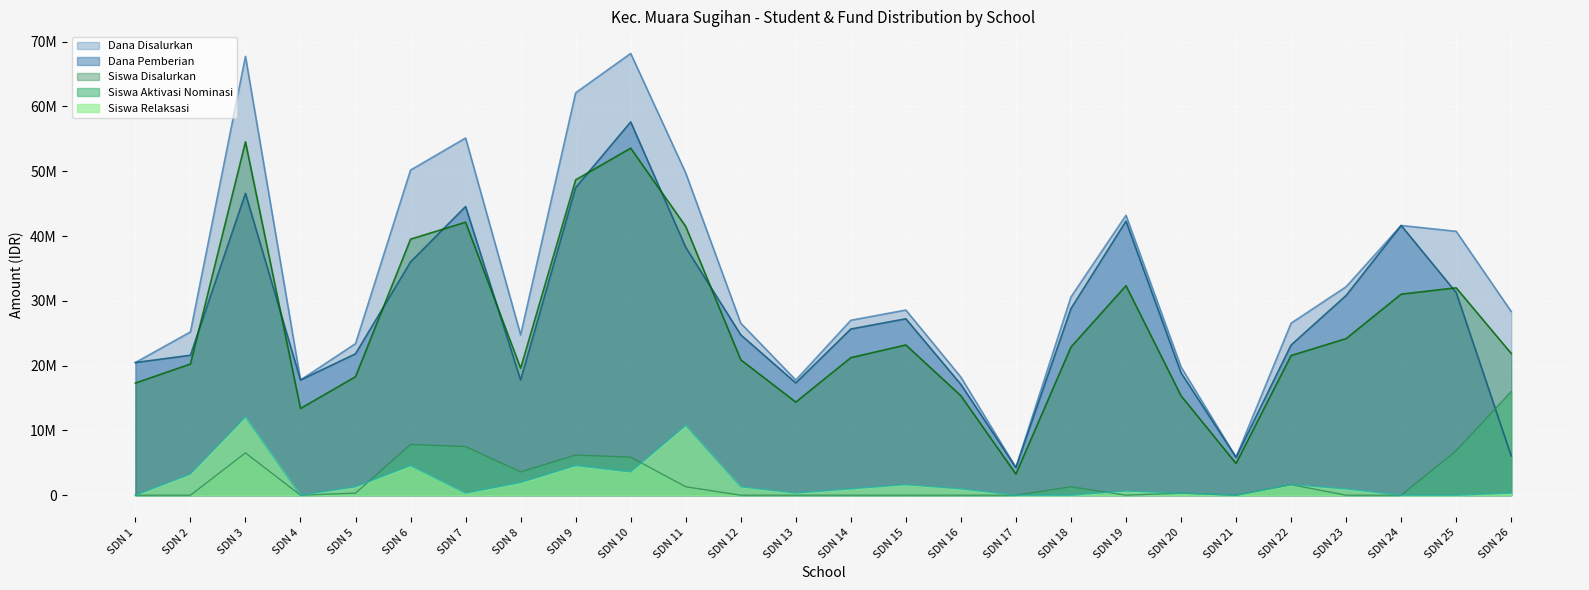

Rank the series by their maximum value, from highest to lowest.

Dana Disalurkan, Dana Pemberian, Siswa Disalurkan, Siswa Aktivasi Nominasi, Siswa Relaksasi